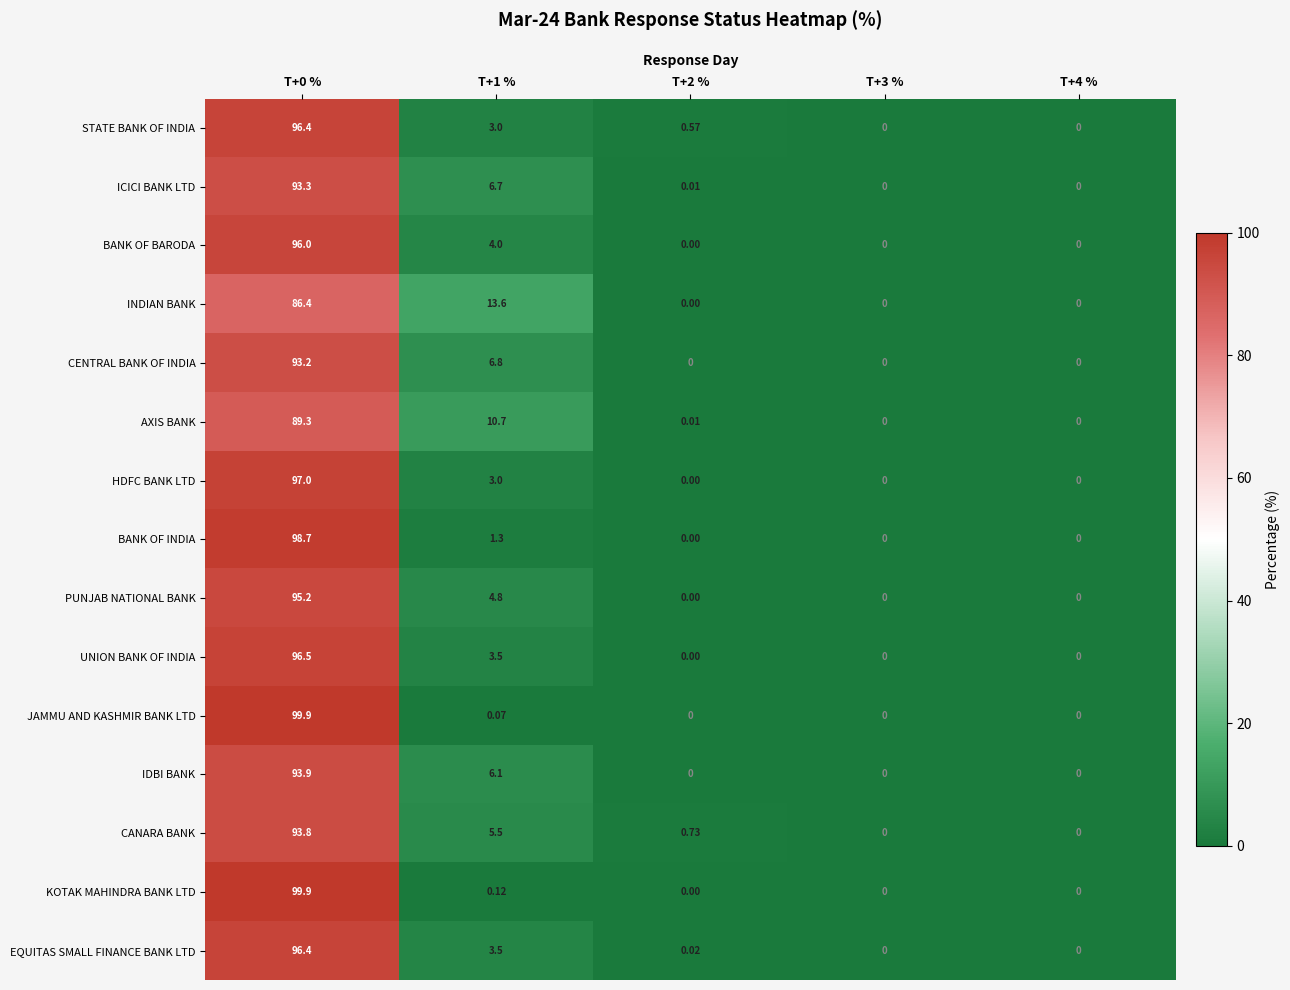

Between T+2 % and T+4 %, which series saw the biggest shift?

CANARA BANK